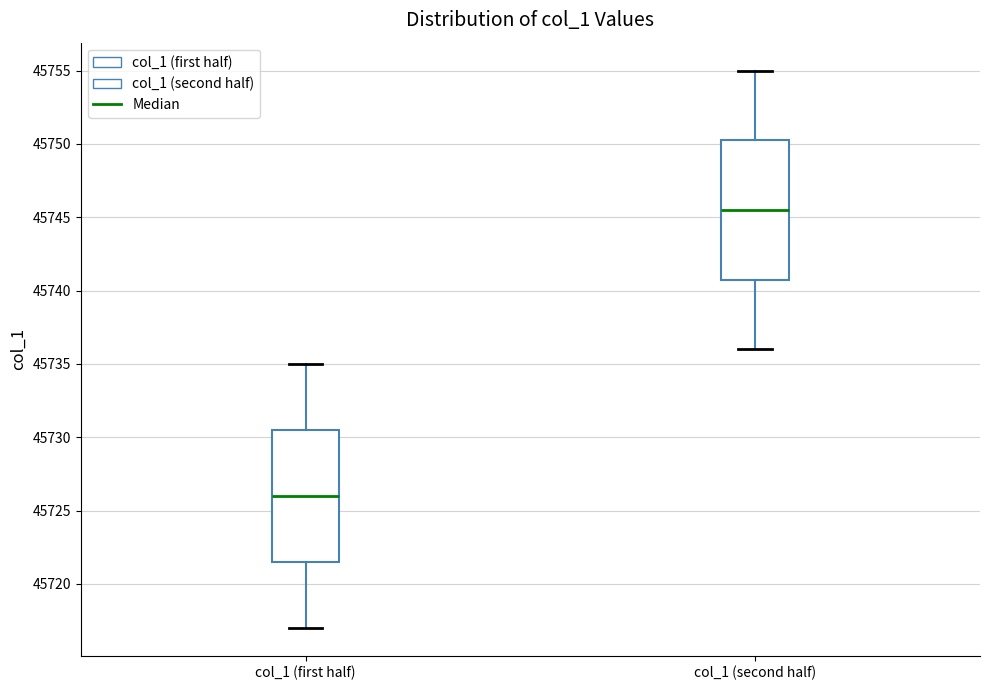

Where is the upper edge of the box for col_1 (first half) on the y-axis? The values are not printed on the chart, so give them approximately, as read against the axis.

45730.5